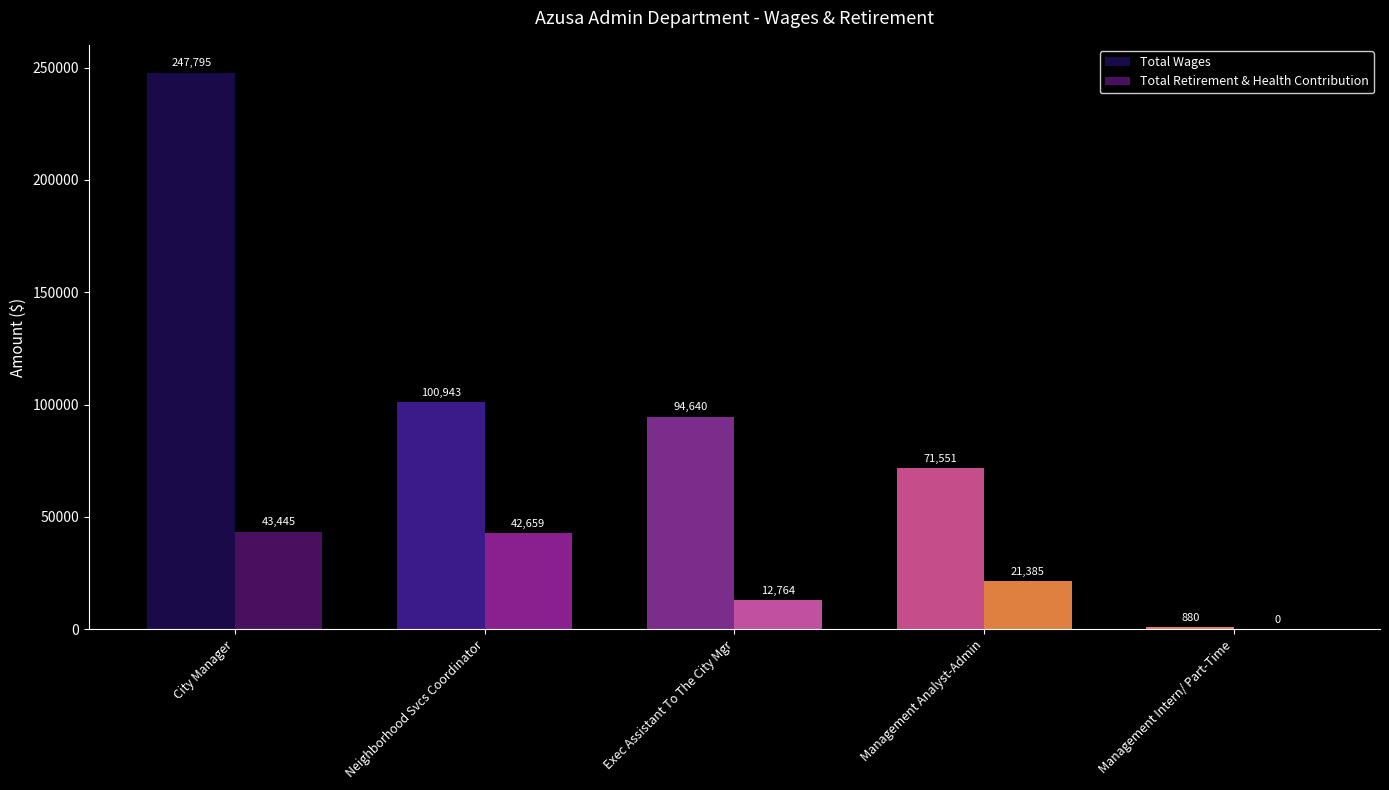

What is the sum of the Total Wages values at Exec Assistant To The City Mgr and Neighborhood Svcs Coordinator?

195583